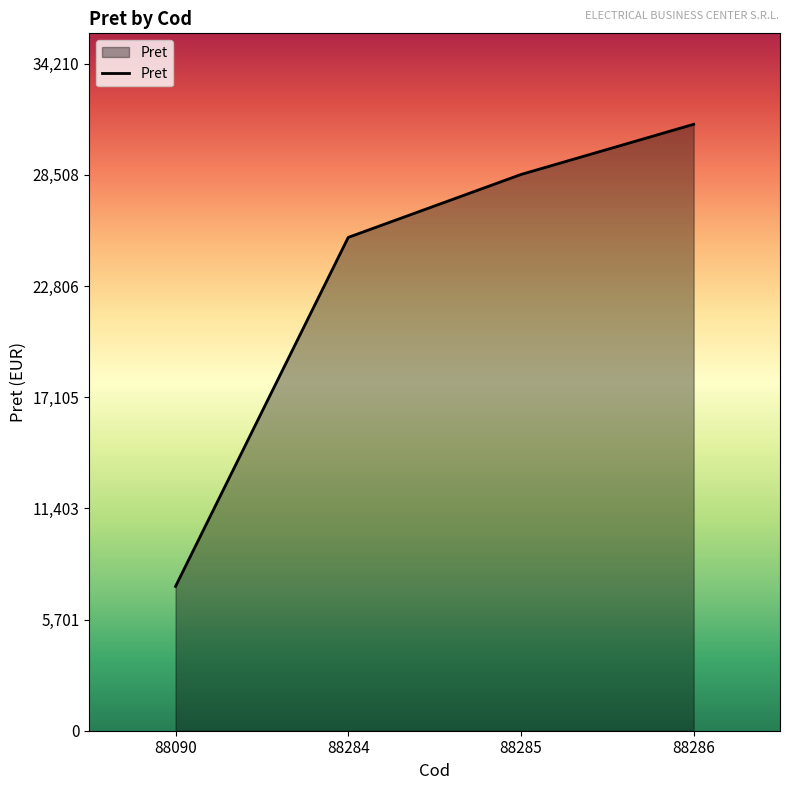

How many series are shown in this chart?

1